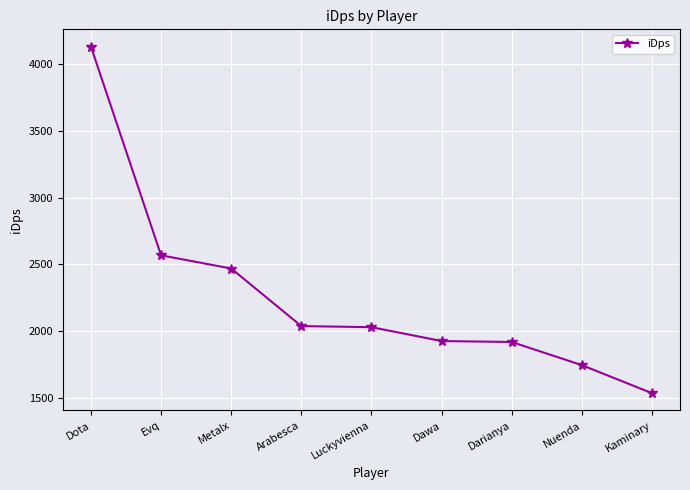

What is the value of the 9th point from the left?

1534.4